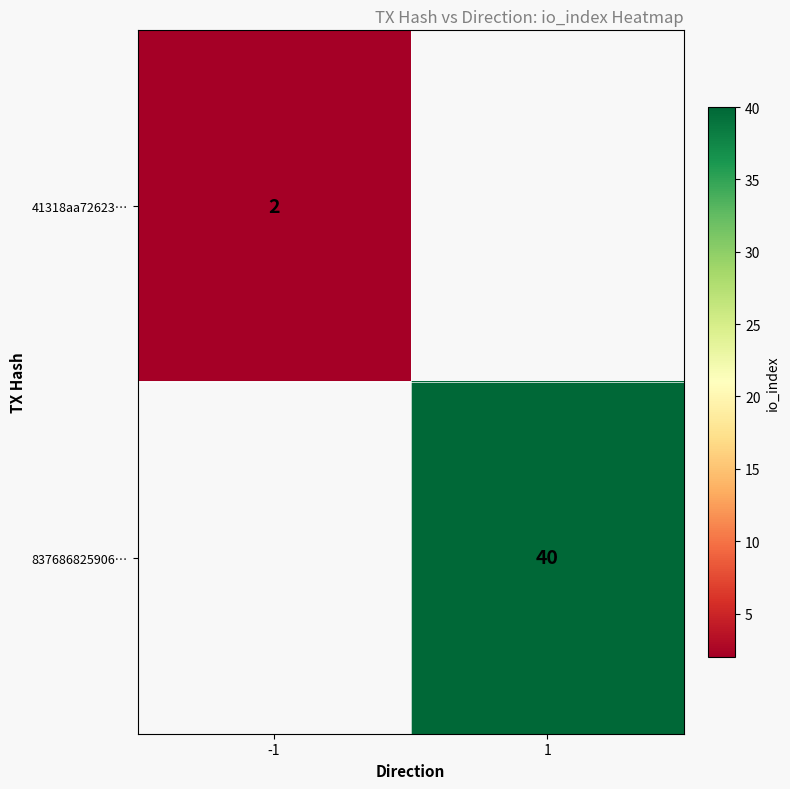

Is it true that 837686825906… equals 40 at 1?

True